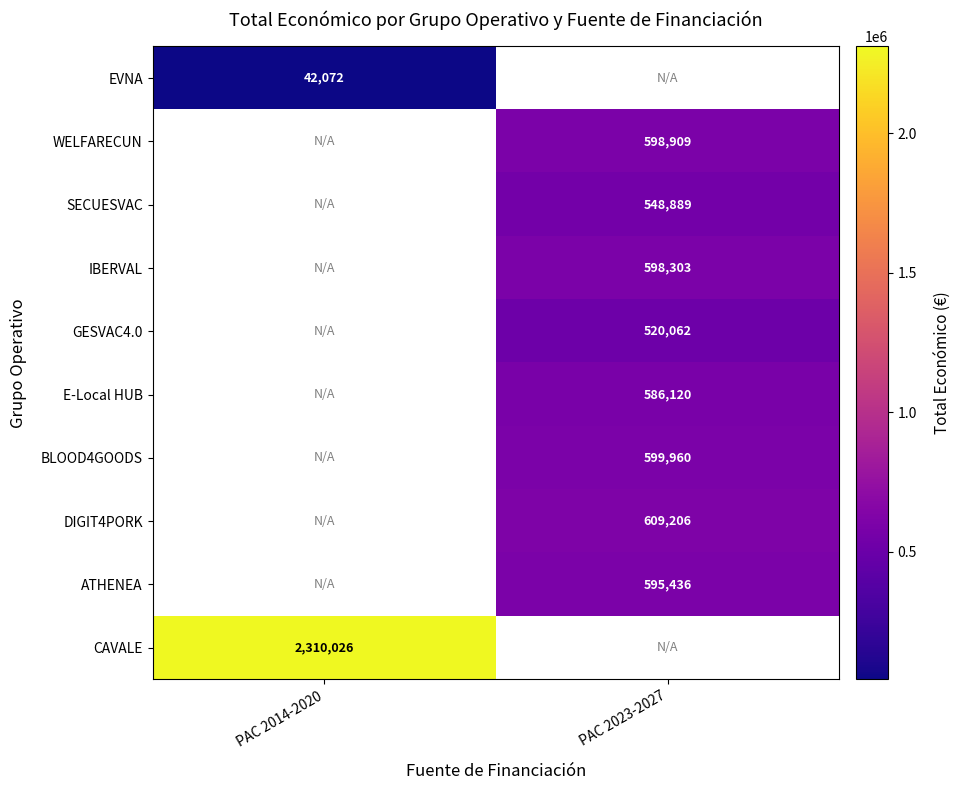

Is it true that GESVAC4.0 equals 117303.7 at PAC 2023-2027?

False